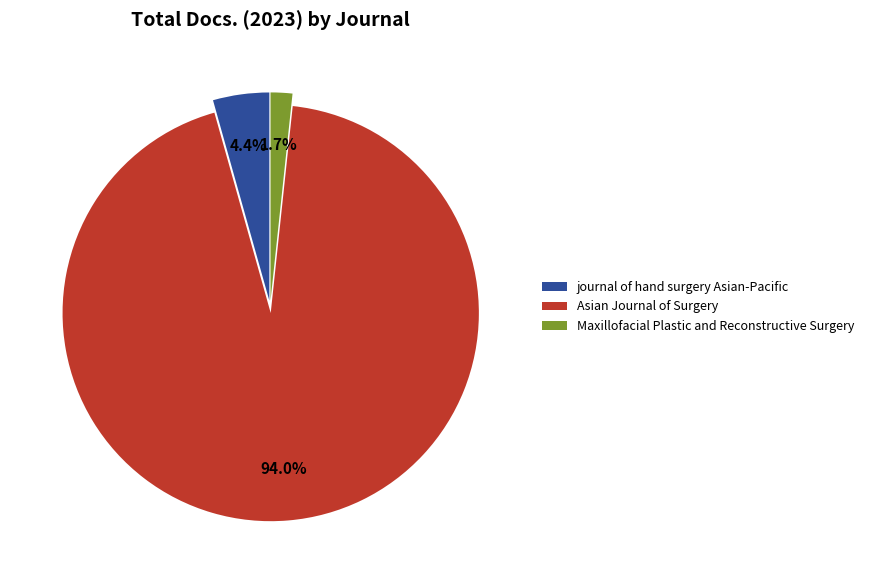

Which slice is the smallest?

Maxillofacial Plastic and Reconstructive Surgery